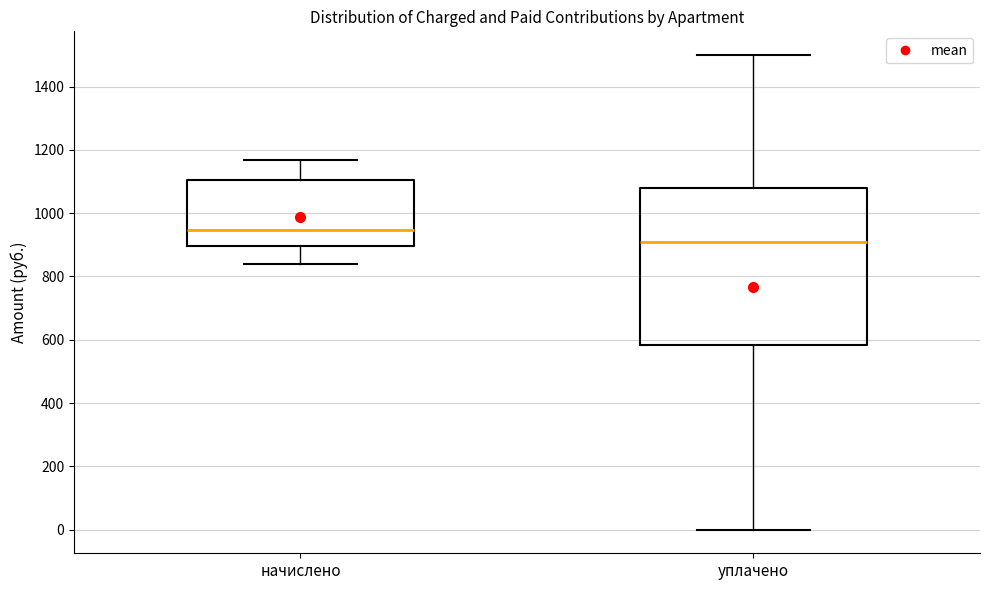

Comparing the boxes themselves (not the whiskers), which one is the tallest?

уплачено